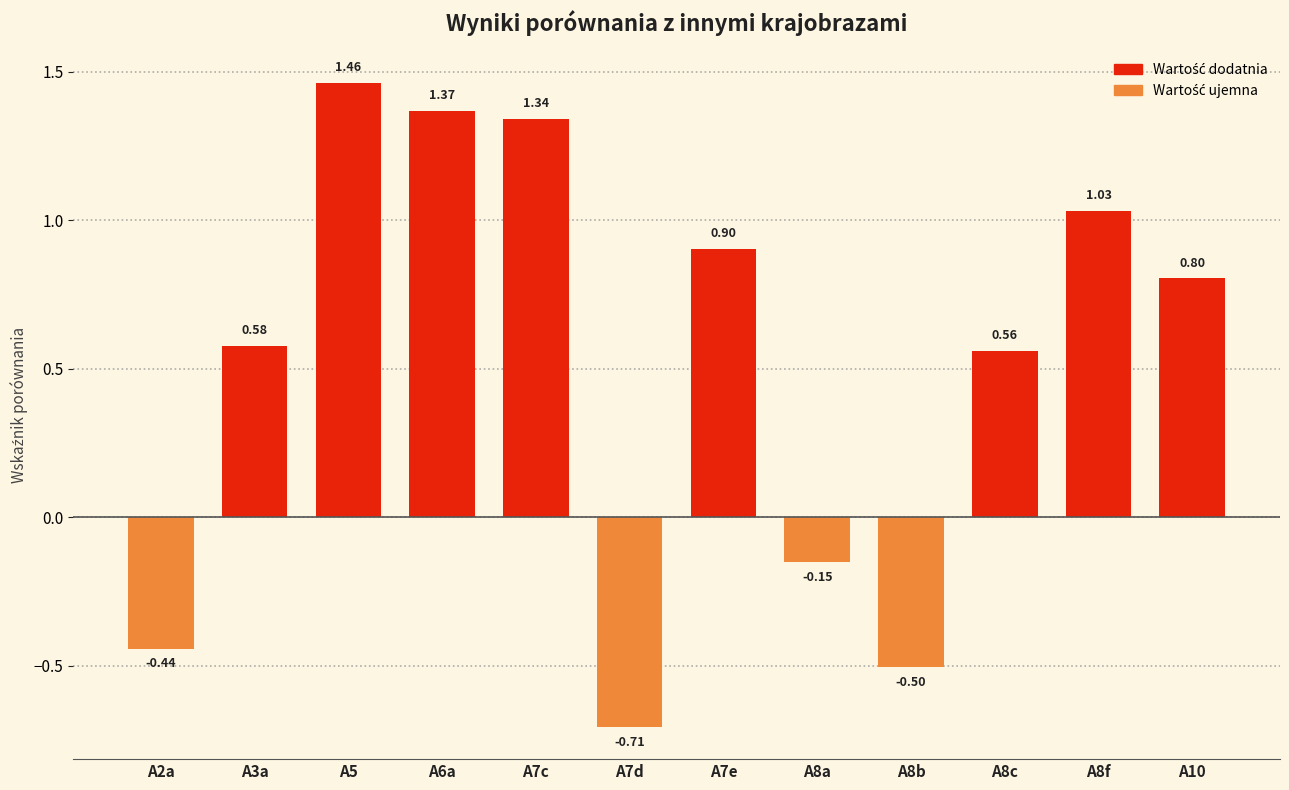

What is the change in value from A3a to A5?

+0.9